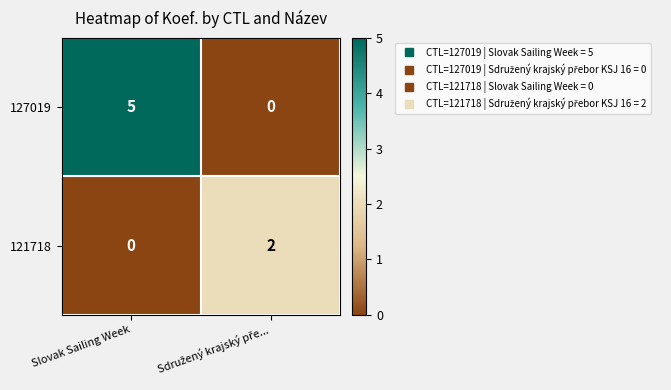

What is the spread (max minus min) of values at Slovak Sailing Week?

5